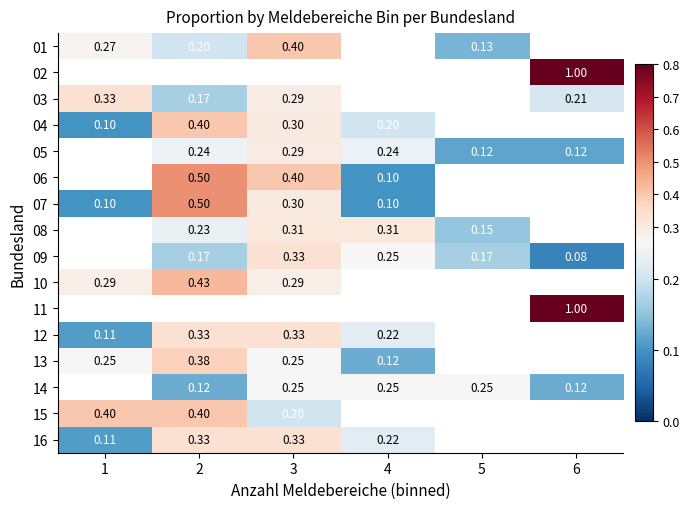

What is the smallest value displayed?

0.1